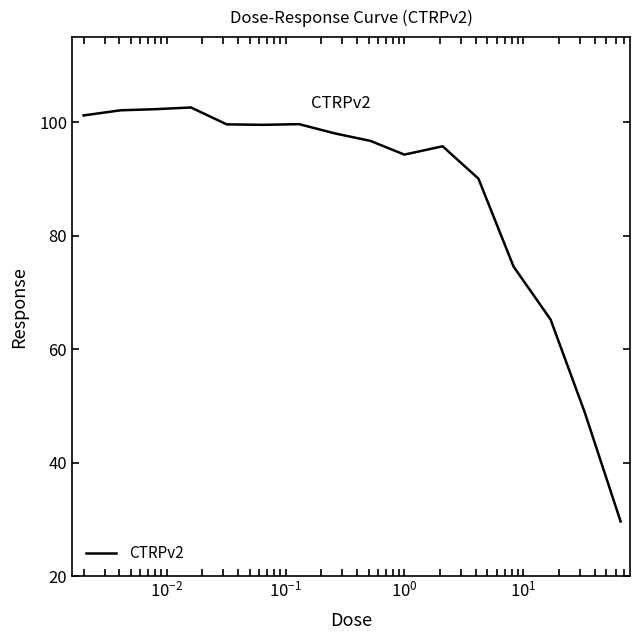

What is the difference between the maximum and minimum values?

73.0